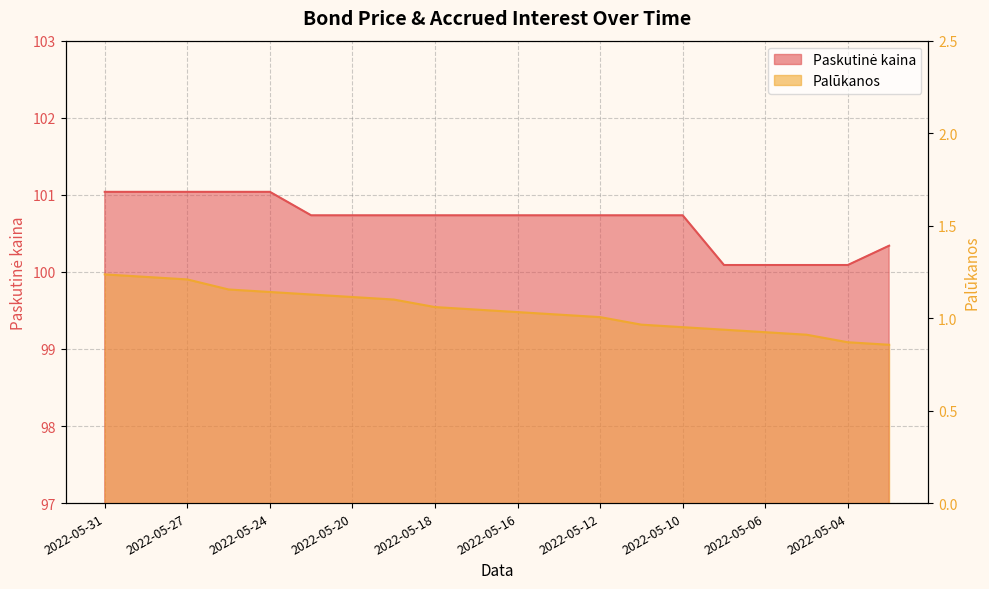

What is the difference between the Palūkanos values at 2022-05-13 and 2022-05-11?

0.1